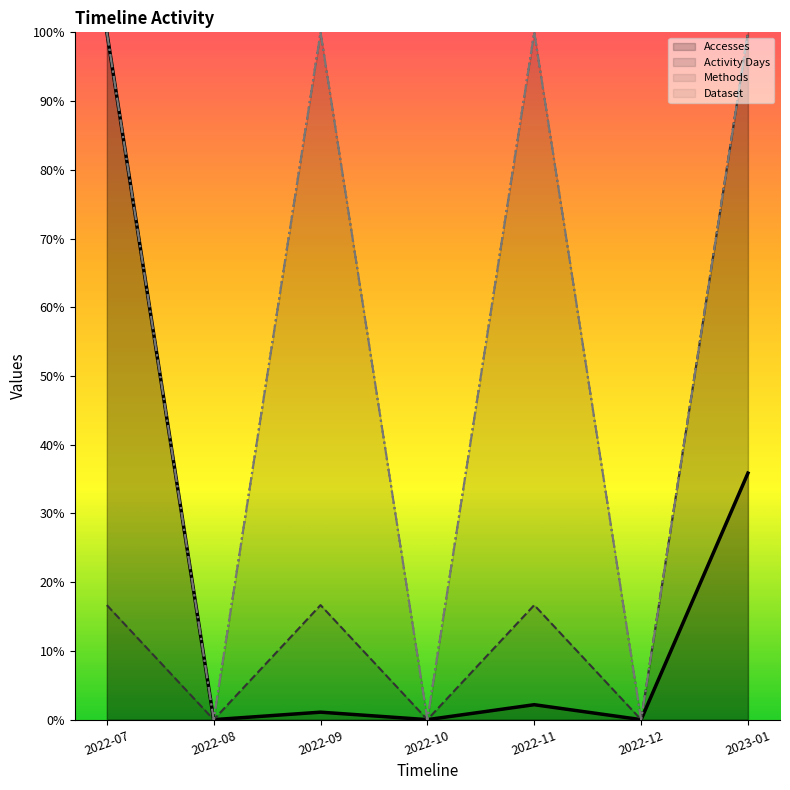

How many lines are shown in the chart?

4